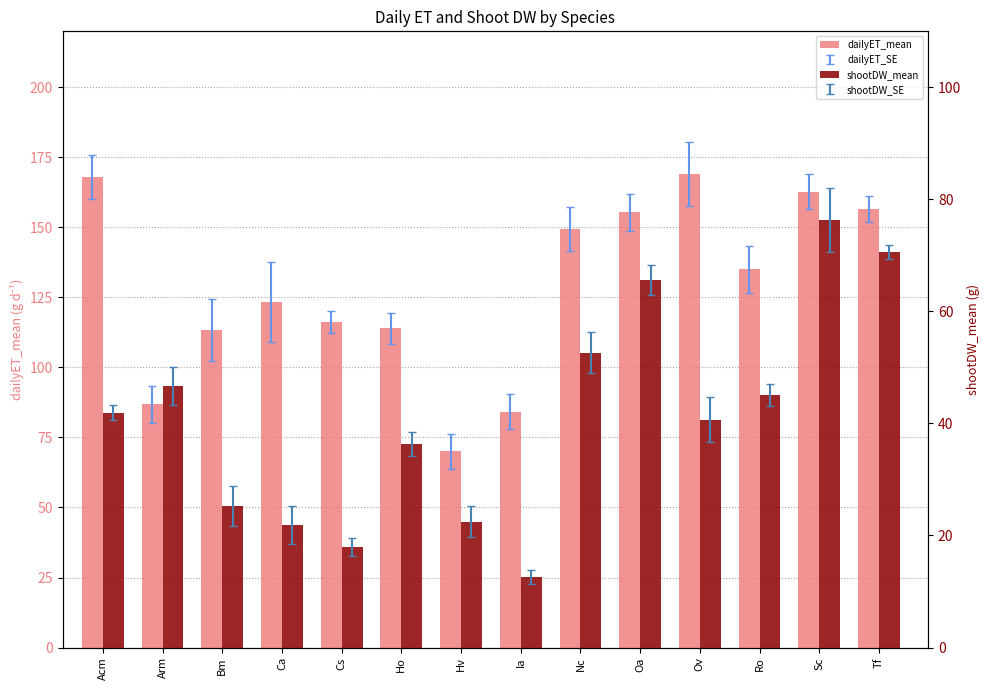

Which label corresponds to the largest value in the chart?

Ov